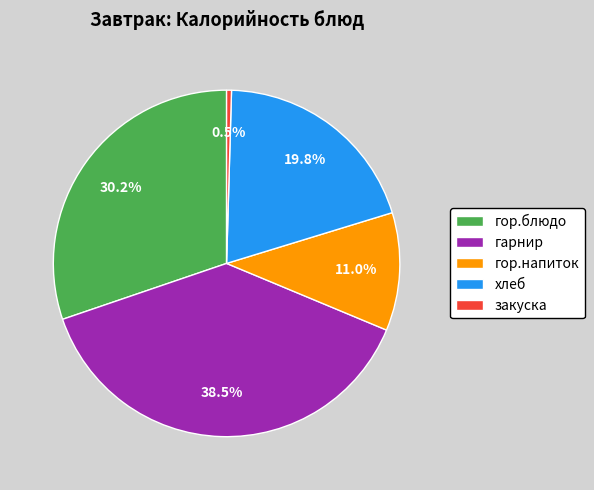

What is the total percentage of закуска and гор.блюдо?

30.7%